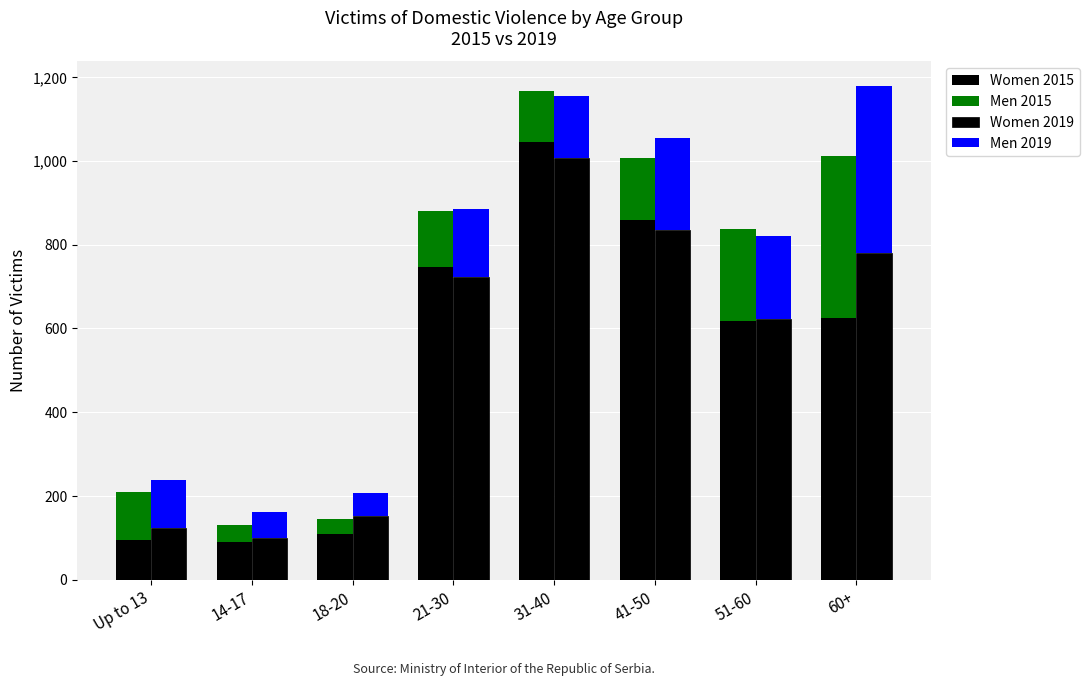

The Women 2019 series shows 622 at 51-60. True or false?

True